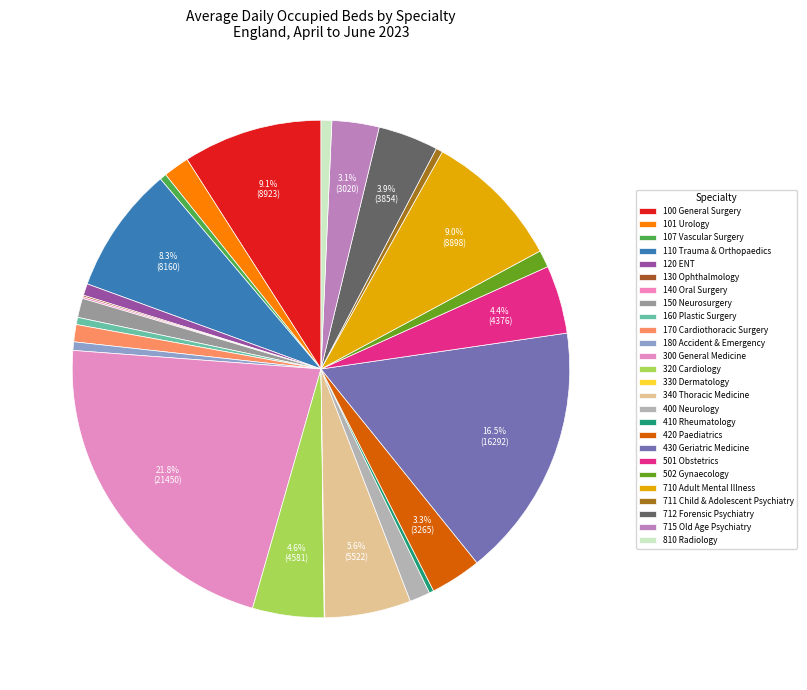

To the nearest percent, what is the difference between the 715 Old Age Psychiatry and 340 Thoracic Medicine slice percentages?

3%